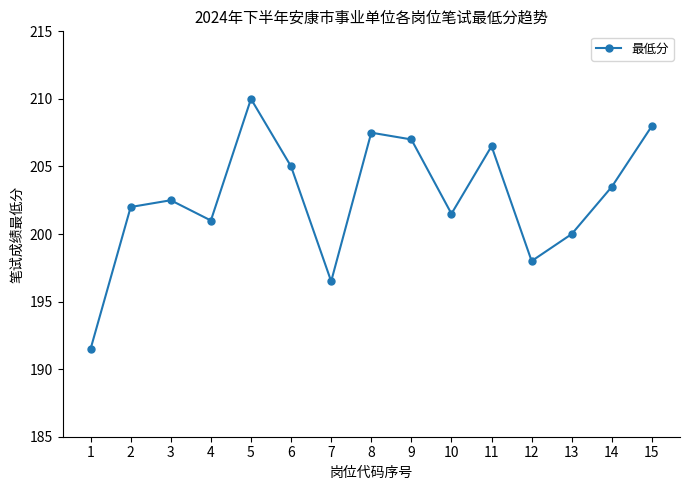

How many interior local valleys (lower than both neighbors) does the data have?

4